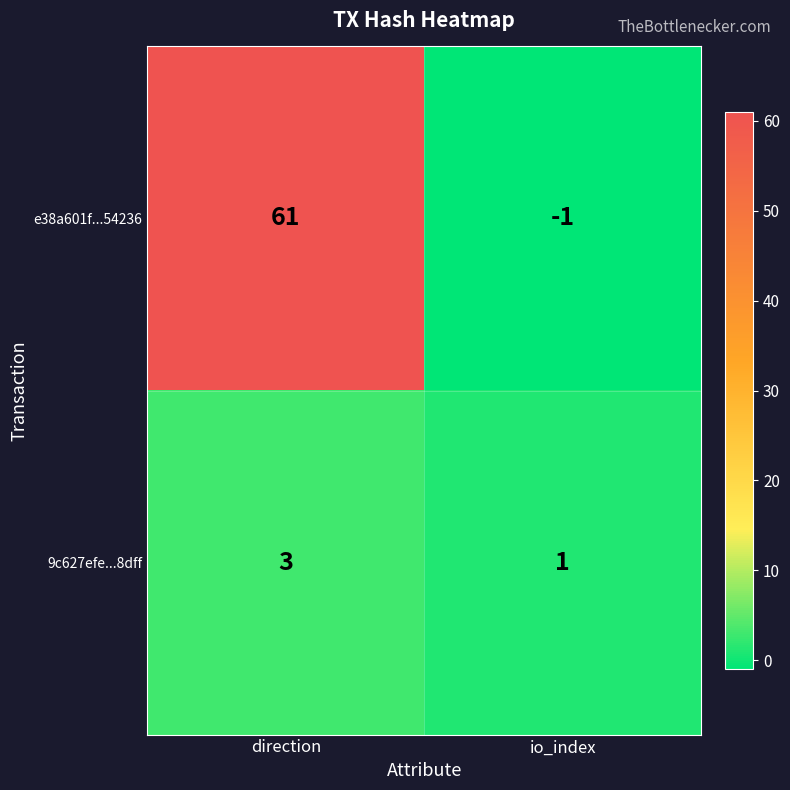

How many distinct data groups are displayed?

2